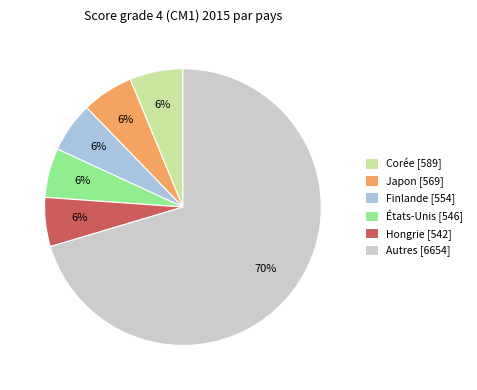

Between Japon [569] and Autres [6654], which is larger?

Autres [6654]